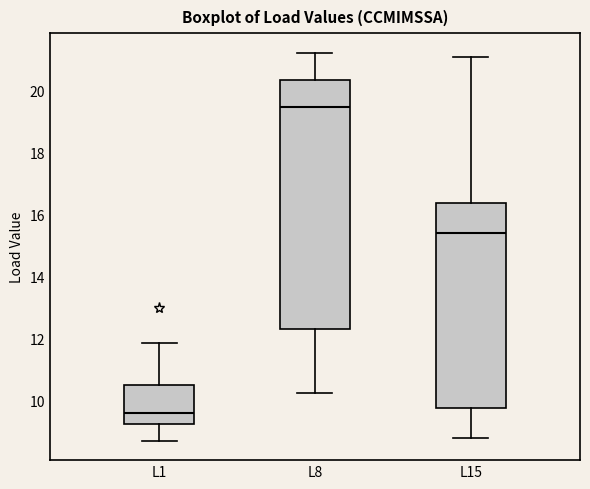

Which box is the tallest, from its lower edge to its upper edge?

L8